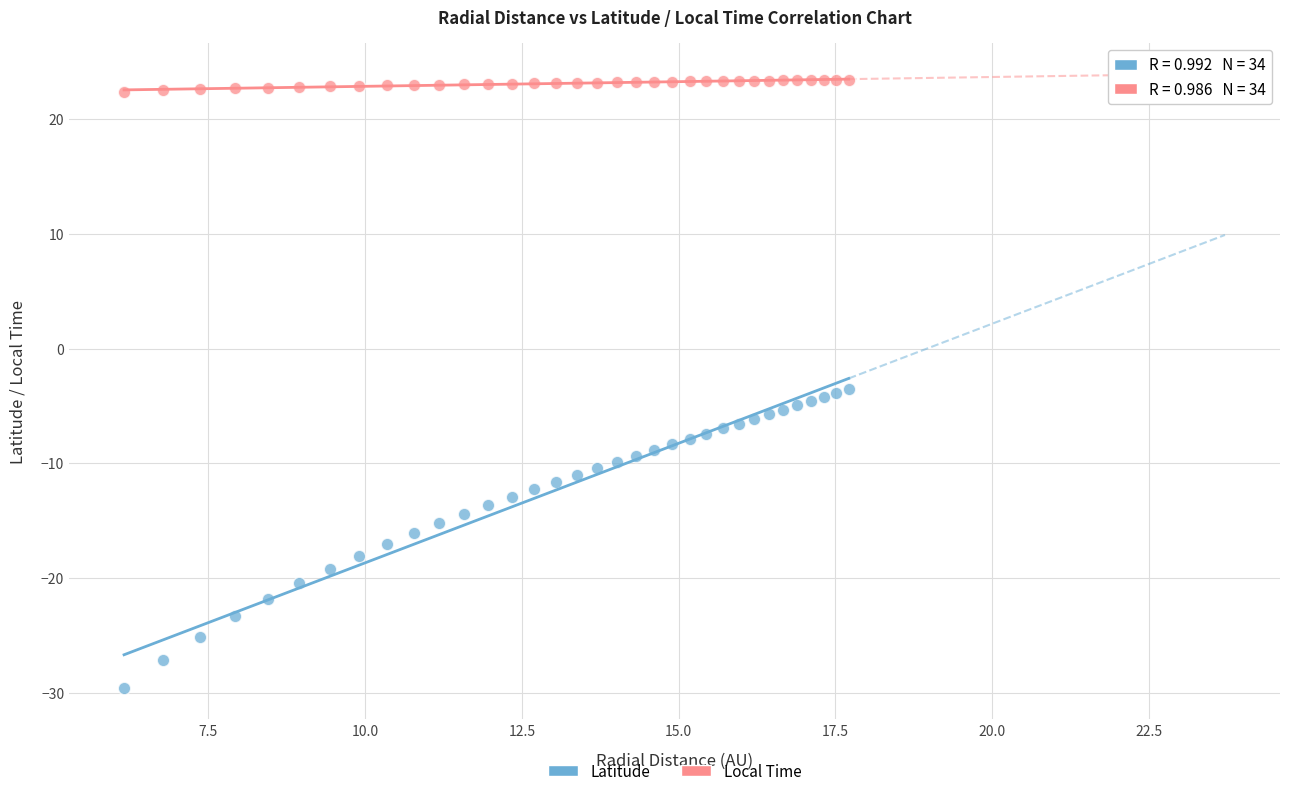

Across all data points, what is the range of Y values (max minus min)?

53.1